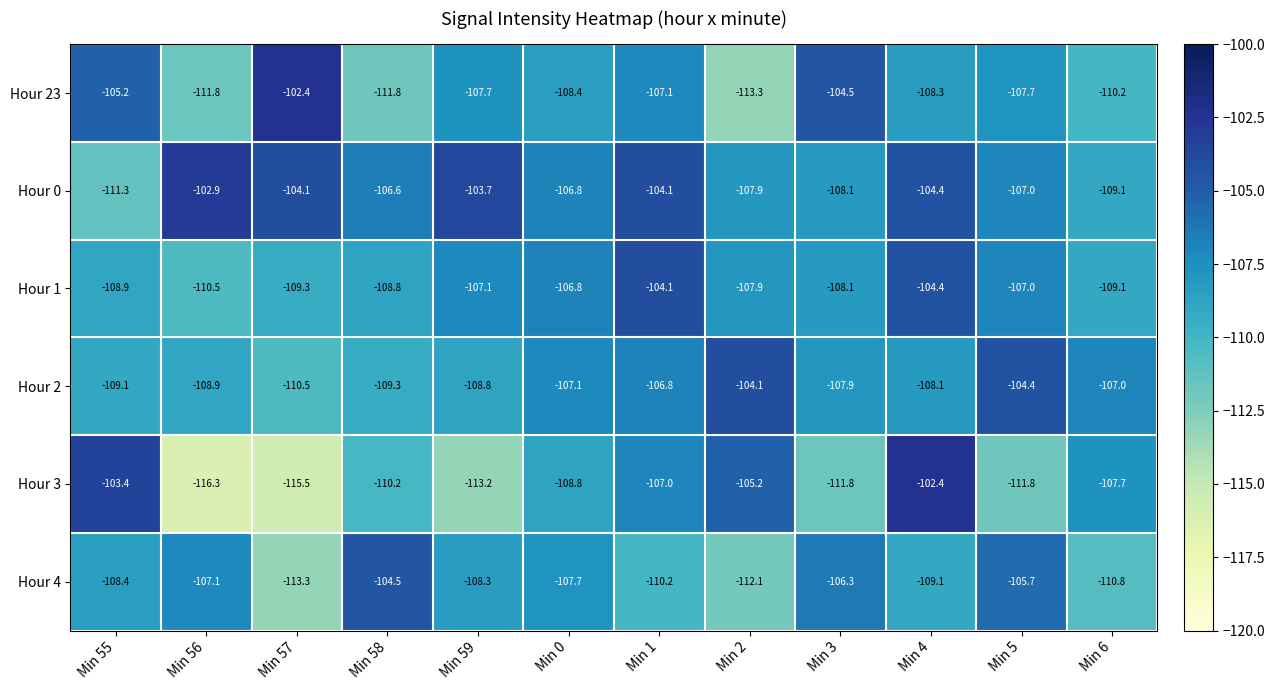

At which category is the sum across all series the highest?

Min 4